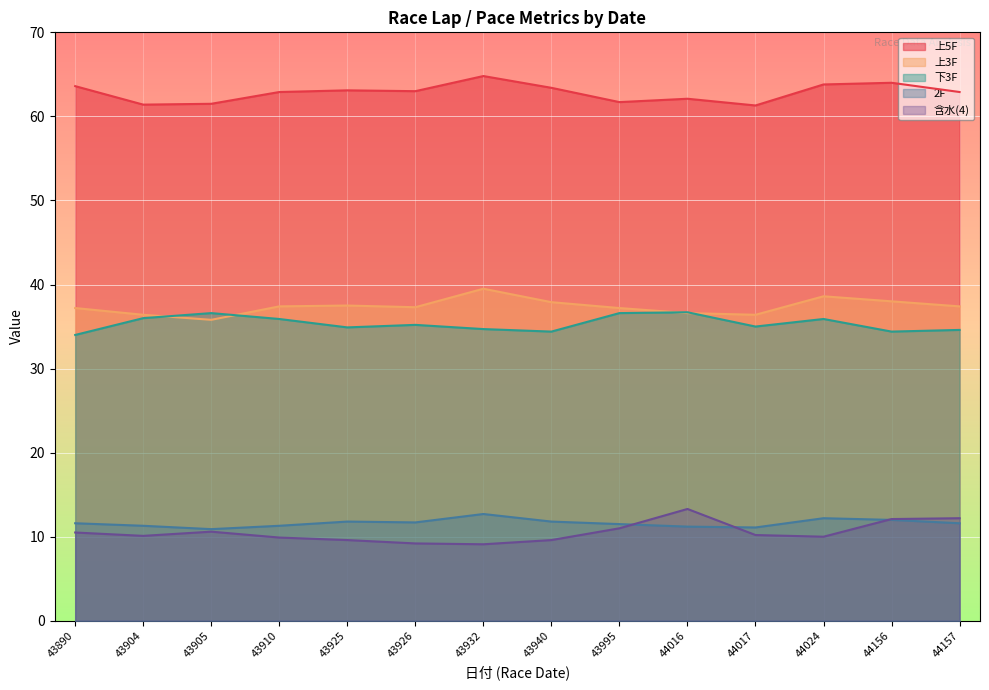

What is the average value of the 下3F series?

35.4